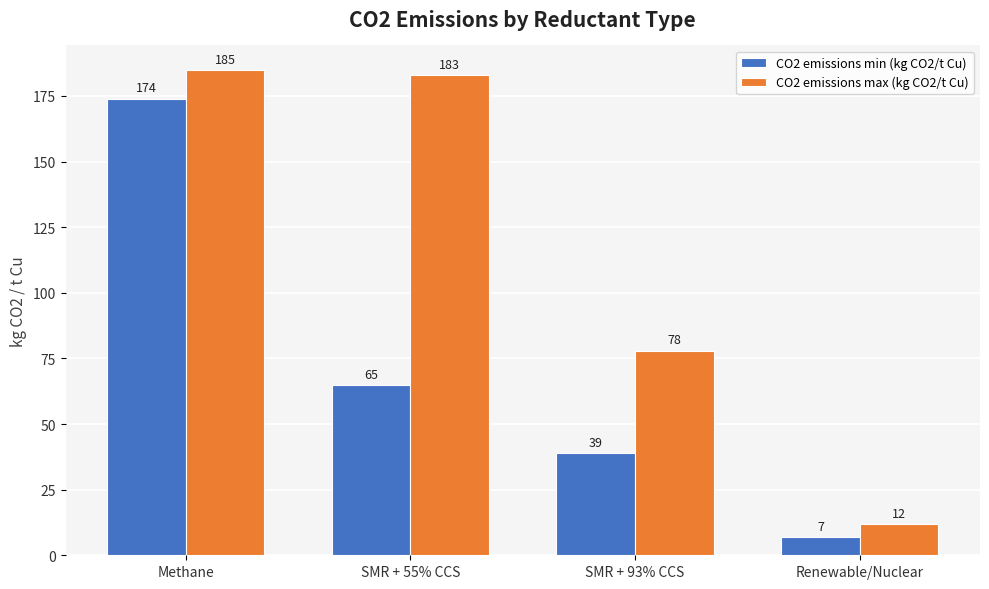

What is the sum of the CO2 emissions max (kg CO2/t Cu) values at Methane and SMR + 93% CCS?

263